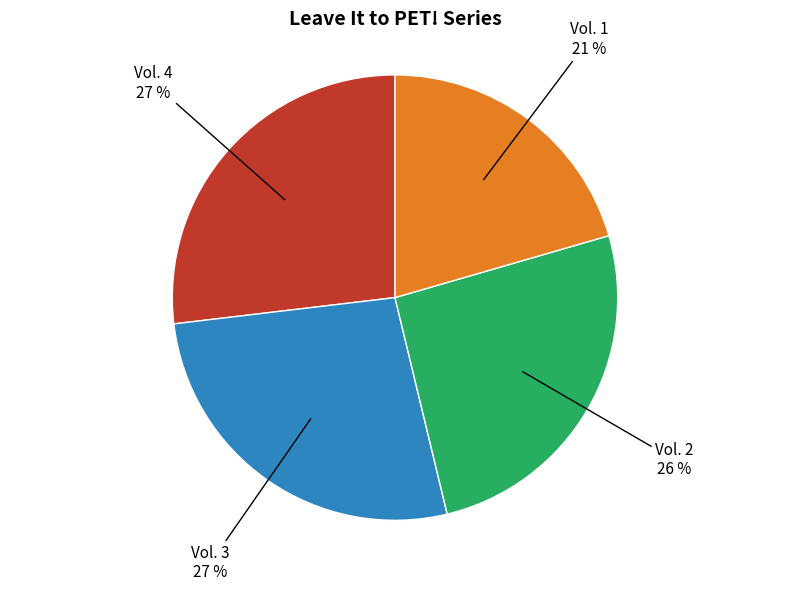

The Vol. 1 slice represents 21% of the pie. True or false?

True